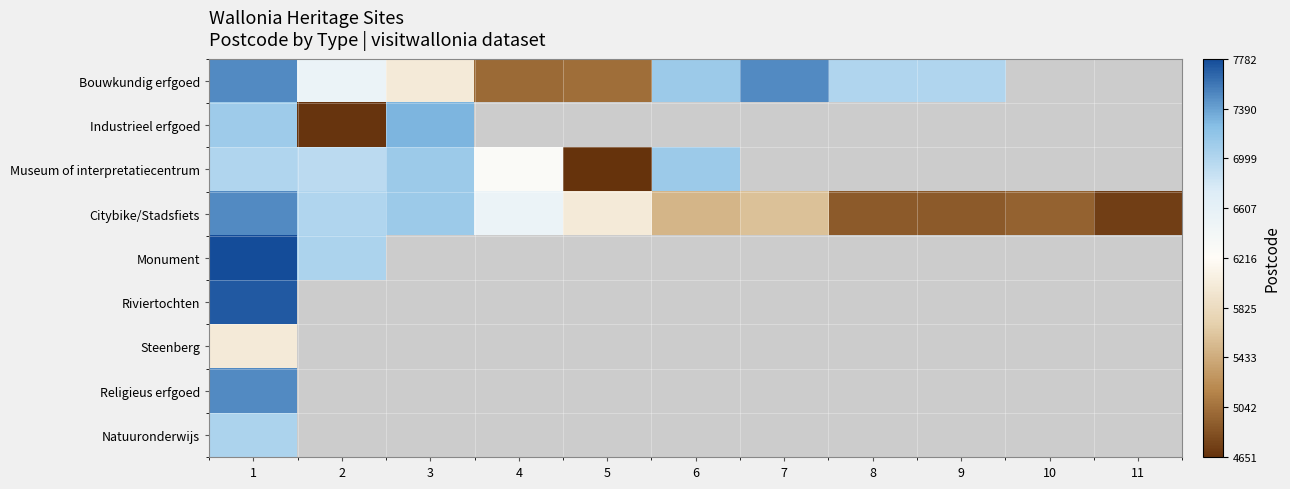

Between 1 and 5, which is larger?

1